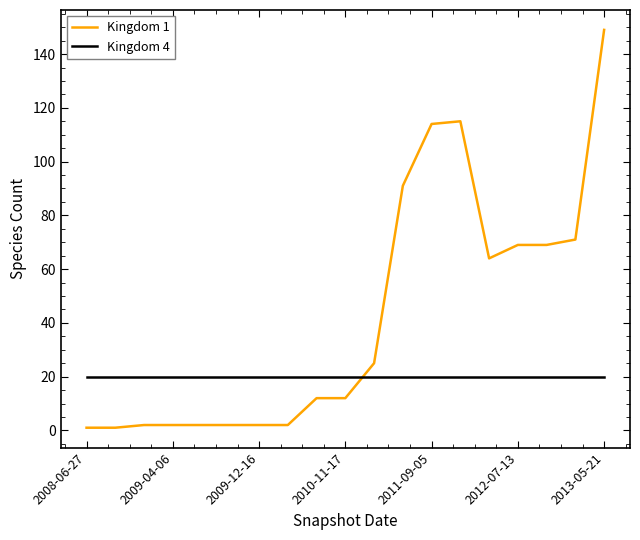

Which series has the largest range (max minus min)?

Kingdom 1